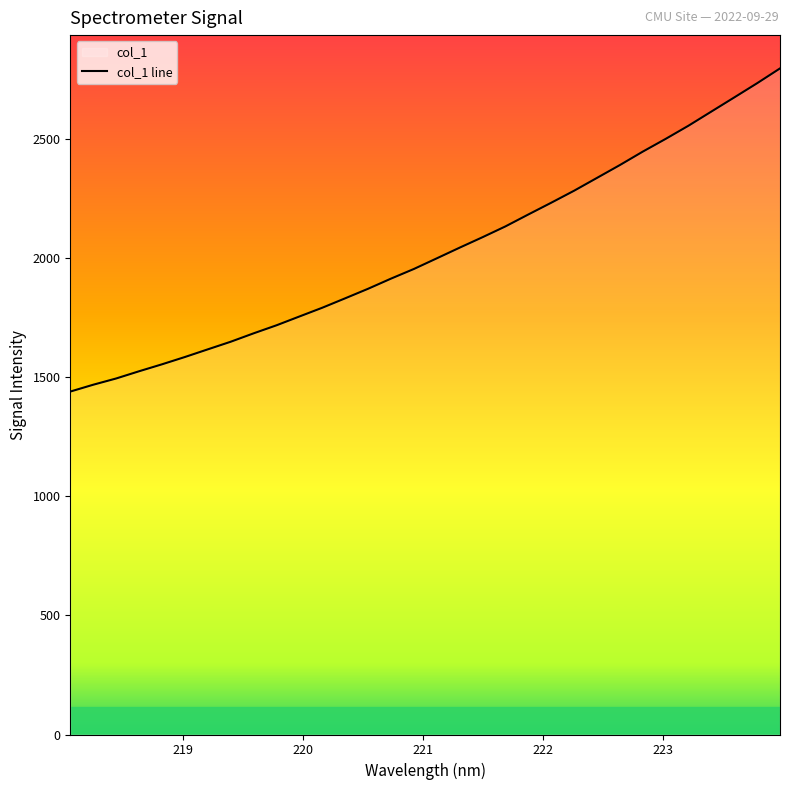

How many data points does each series have?

32